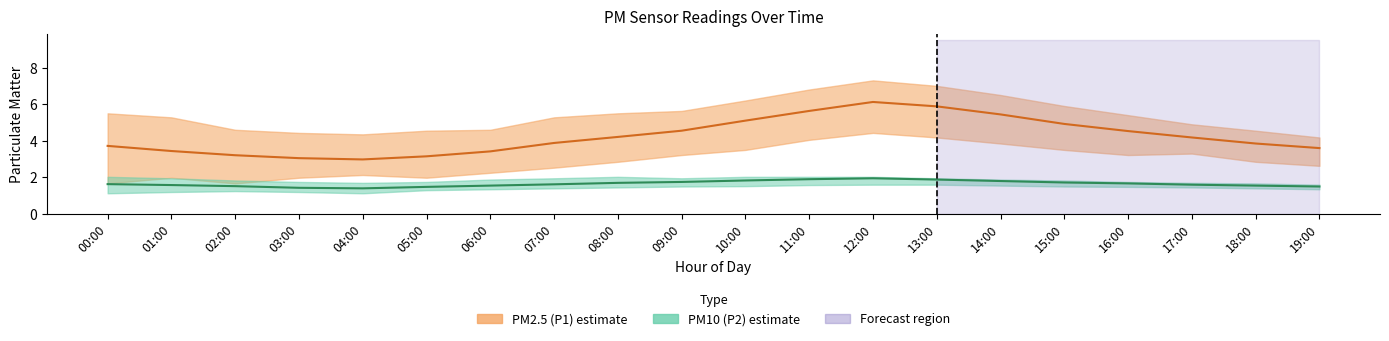

How many lines are shown in the chart?

2